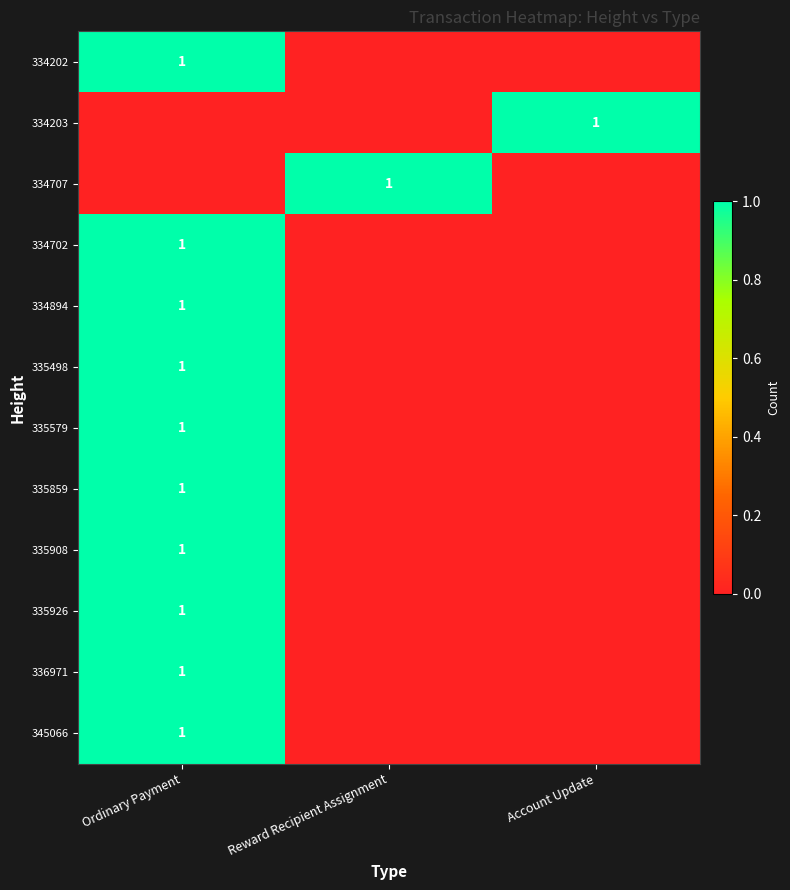

Which category has the highest value across all series?

Ordinary Payment